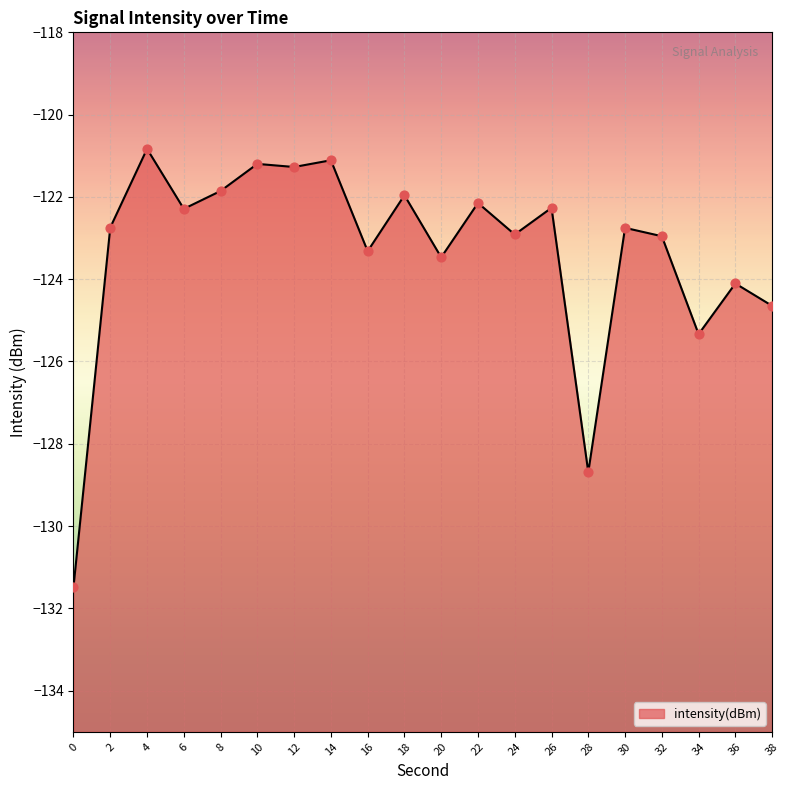

What is the change in value from 2 to 16?

-0.6